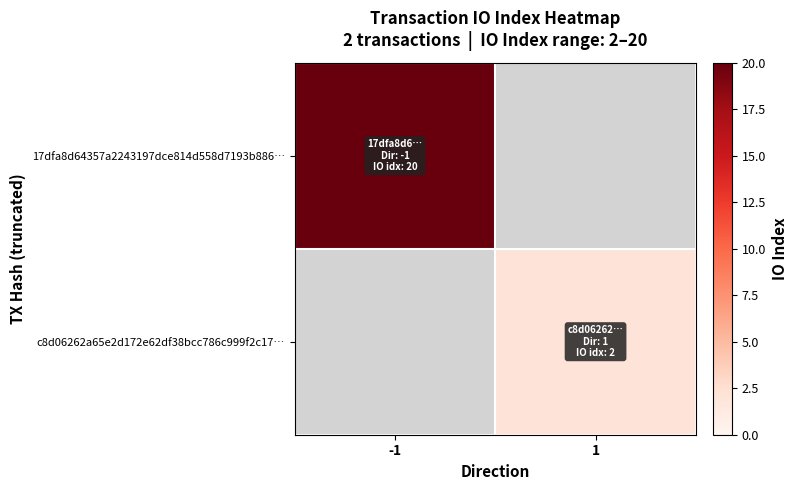

What is the maximum value shown in the chart?

20